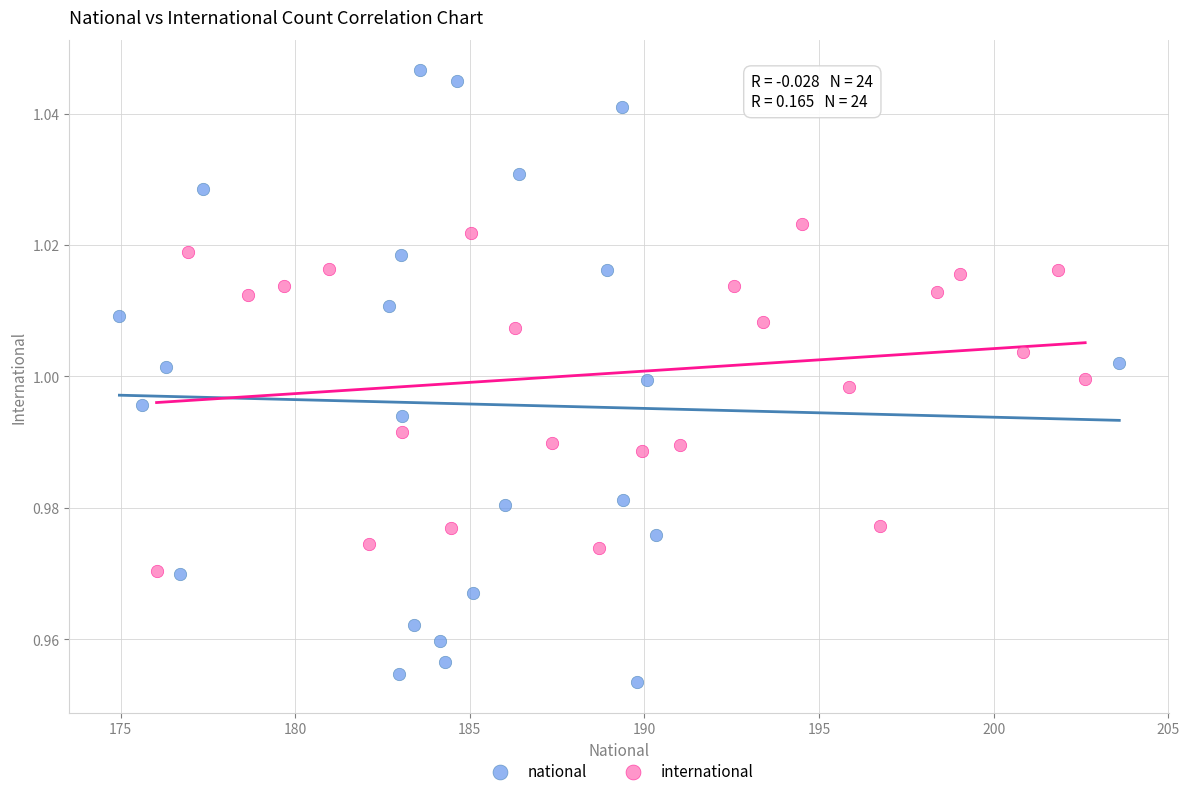

Which series reaches the minimum Y coordinate?

national